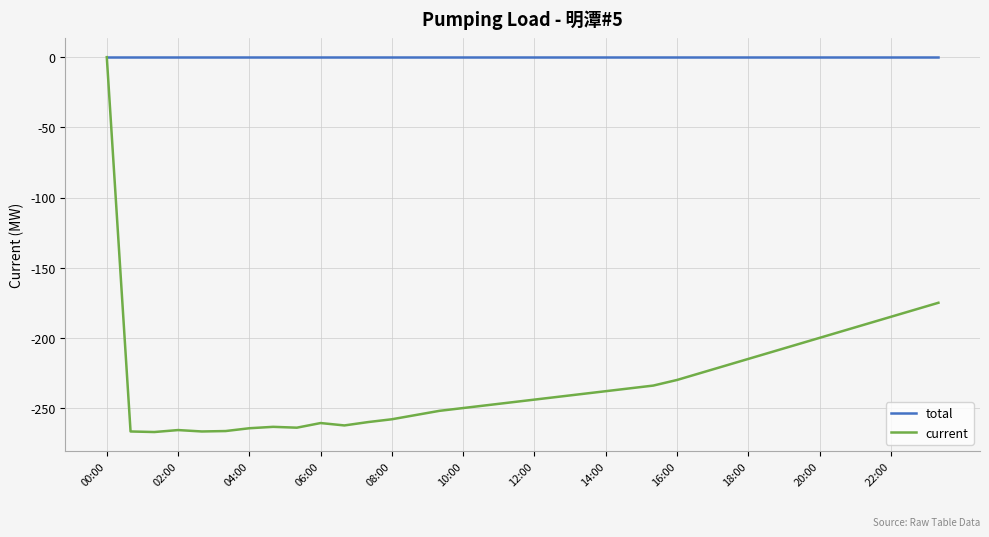

Which series has the largest range (max minus min)?

current